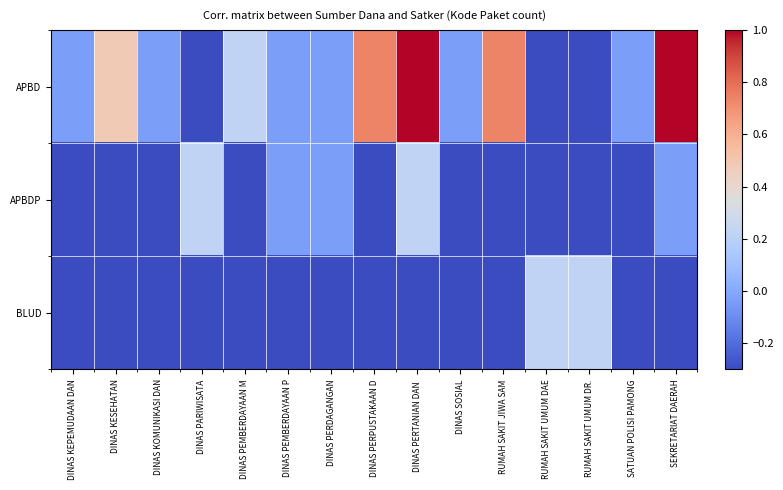

At how many categories does at least one series exceed 0?

9